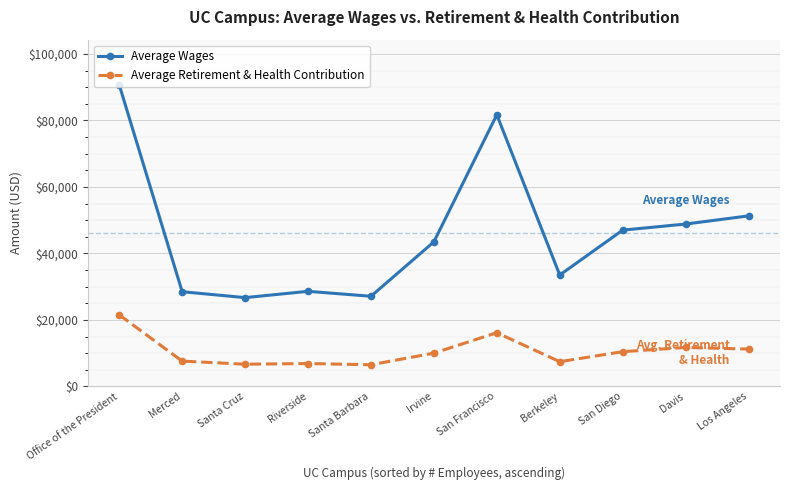

What is the total value across all series at Santa Barbara?

33612.7